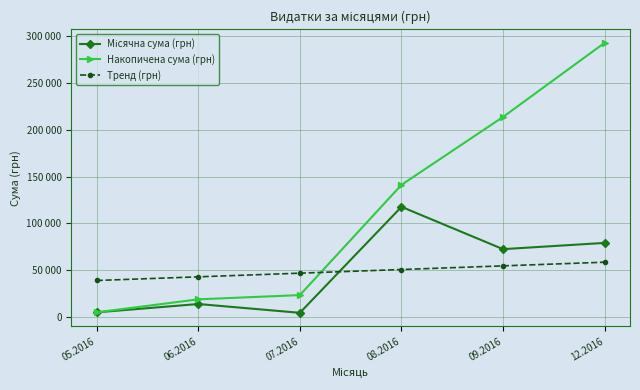

Between 06.2016 and 07.2016, which series saw the biggest shift?

Місячна сума (грн)